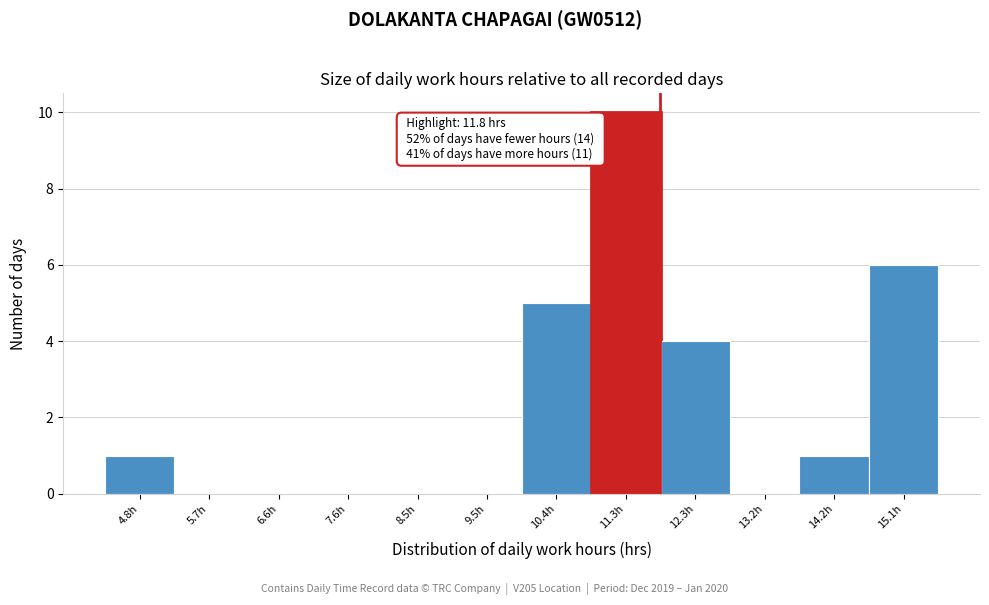

Which range on the x-axis has the tallest bar?

10.9 to 11.8